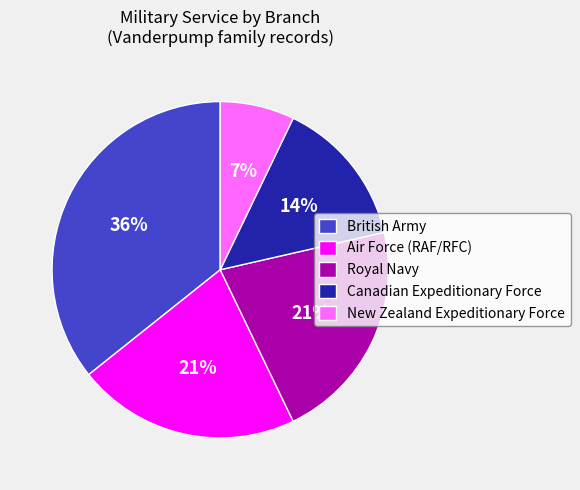

Count the number of slices in the pie.

5